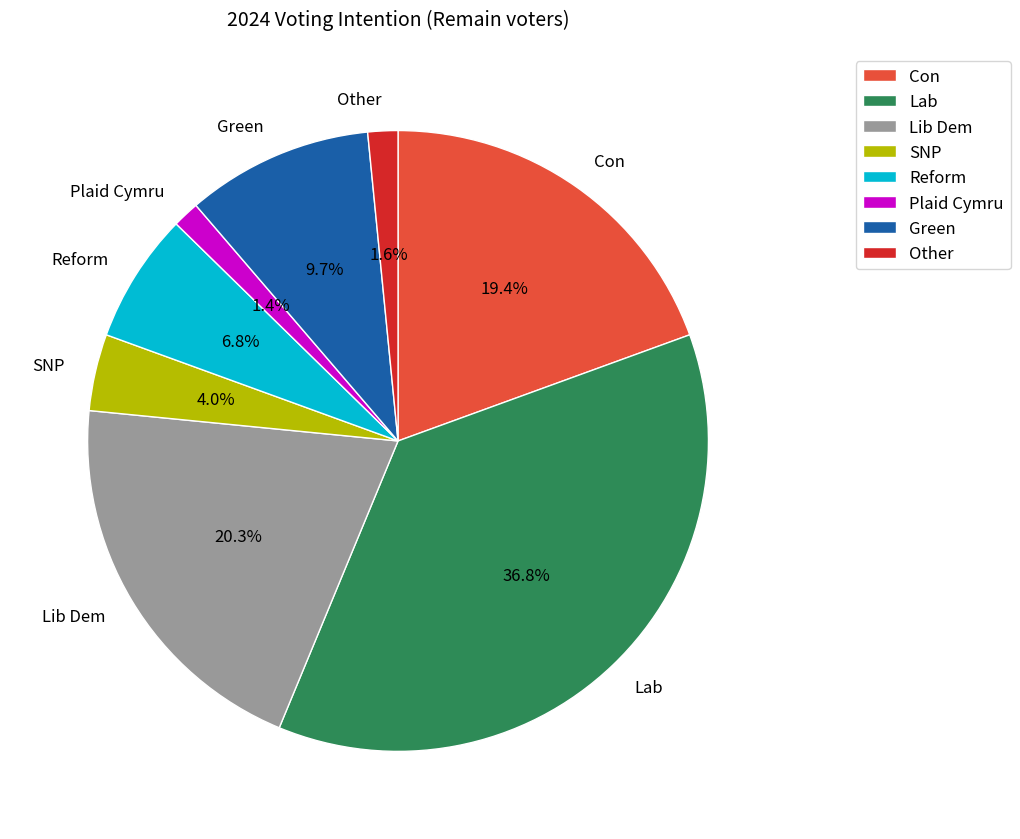

Which slice is the largest?

Lab